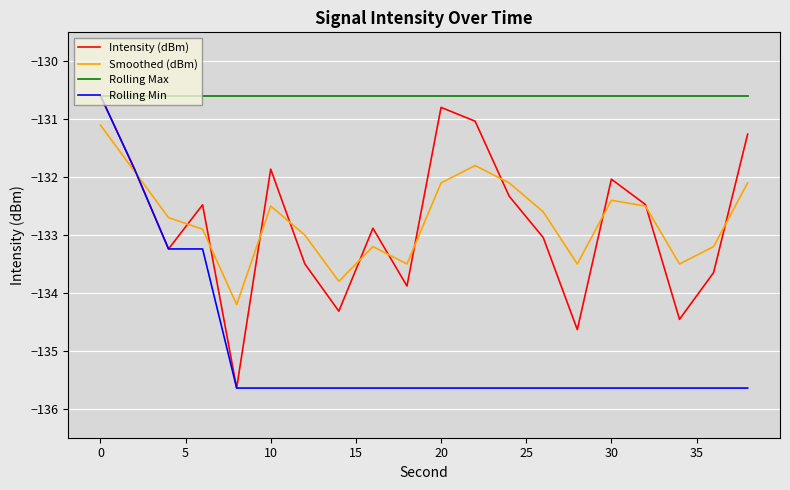

What is the maximum value shown in the chart?

-130.6